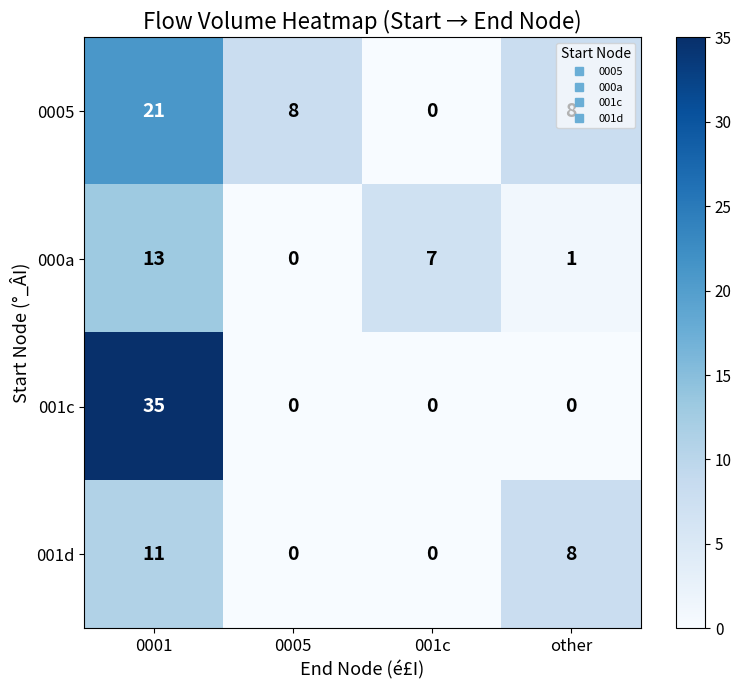

What is the difference between the maximum and minimum values in the 000a series?

13